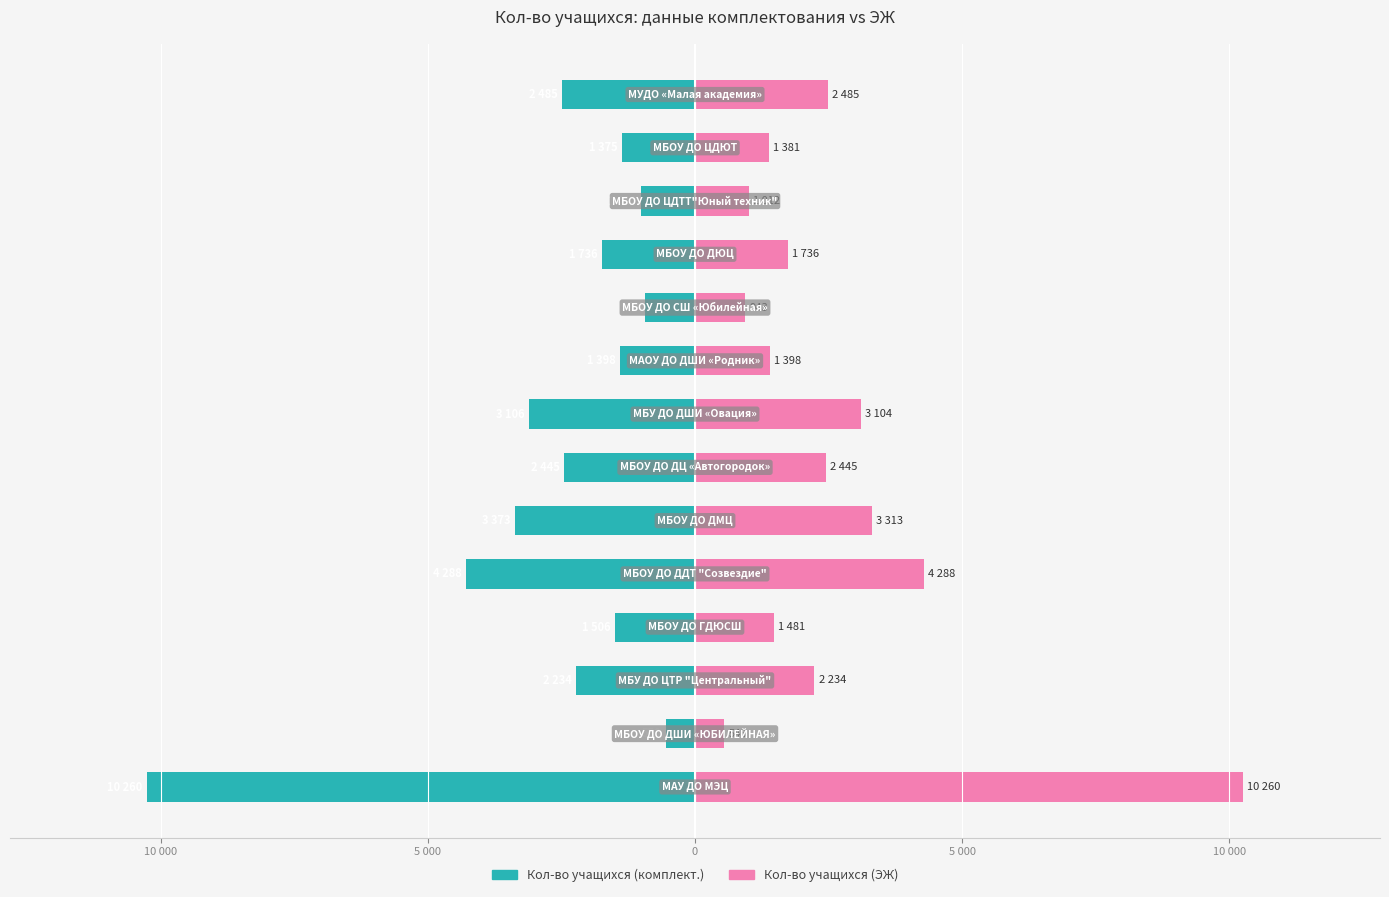

How many bars are there in each group?

2